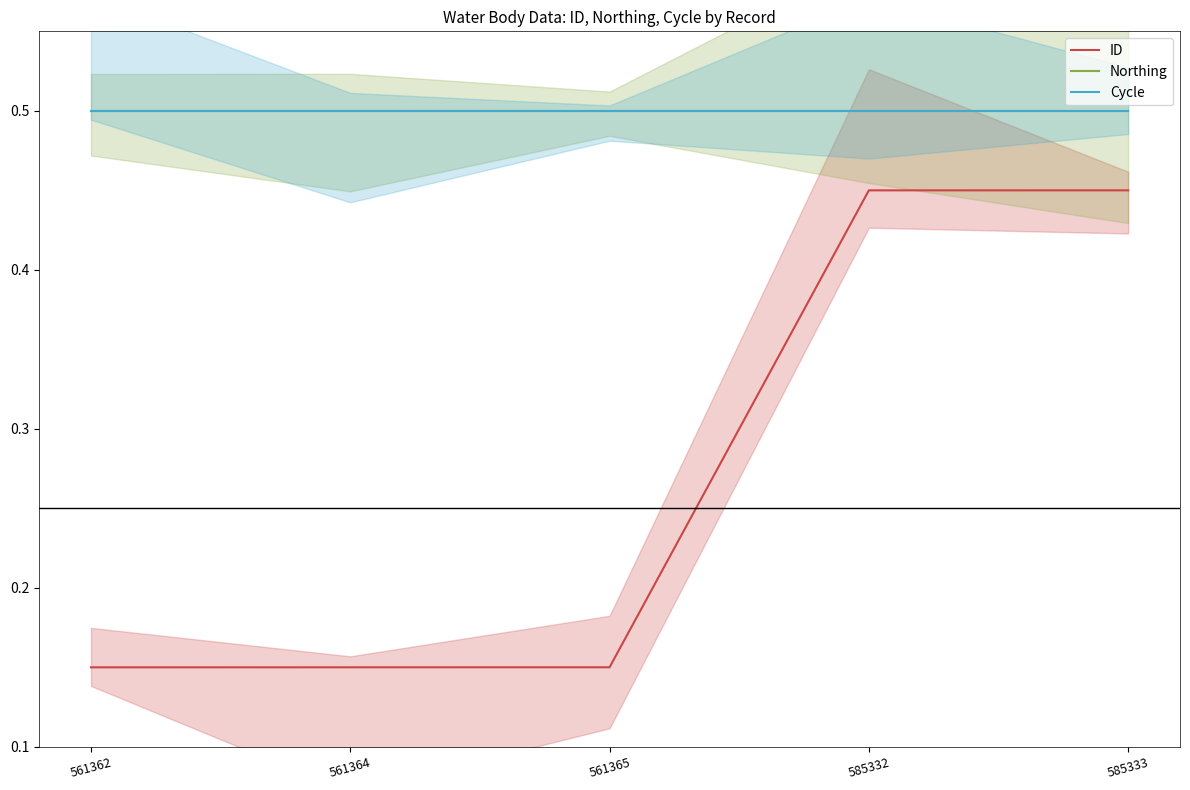

At which category is the sum across all series the highest?

585333